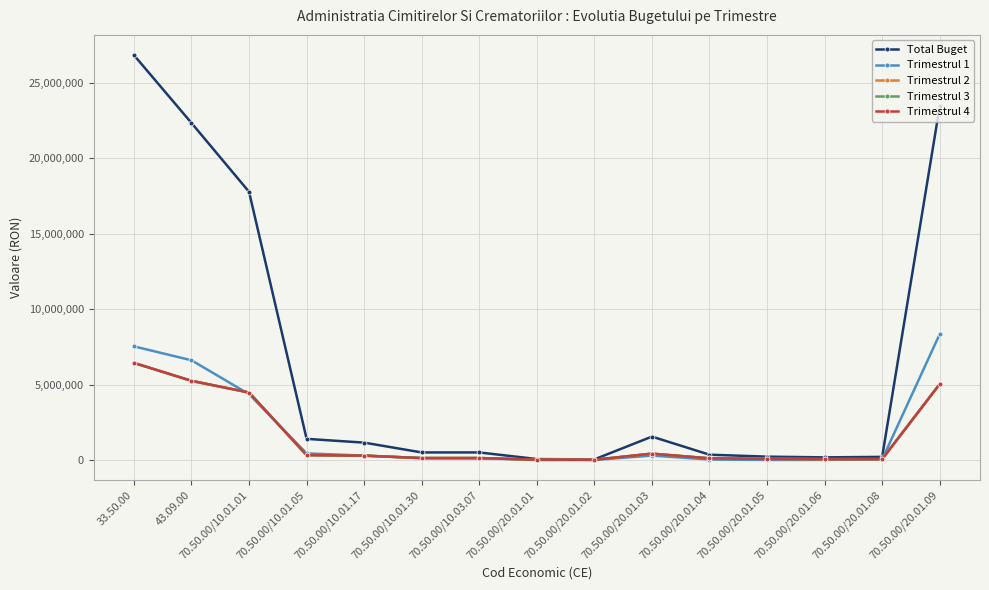

At which label does Trimestrul 4 reach its peak?

33.50.00